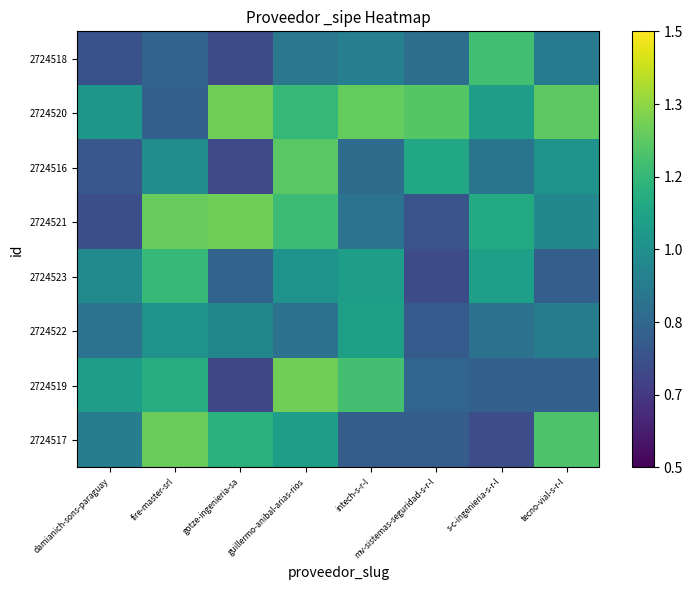

How many categories are shown in the chart?

8